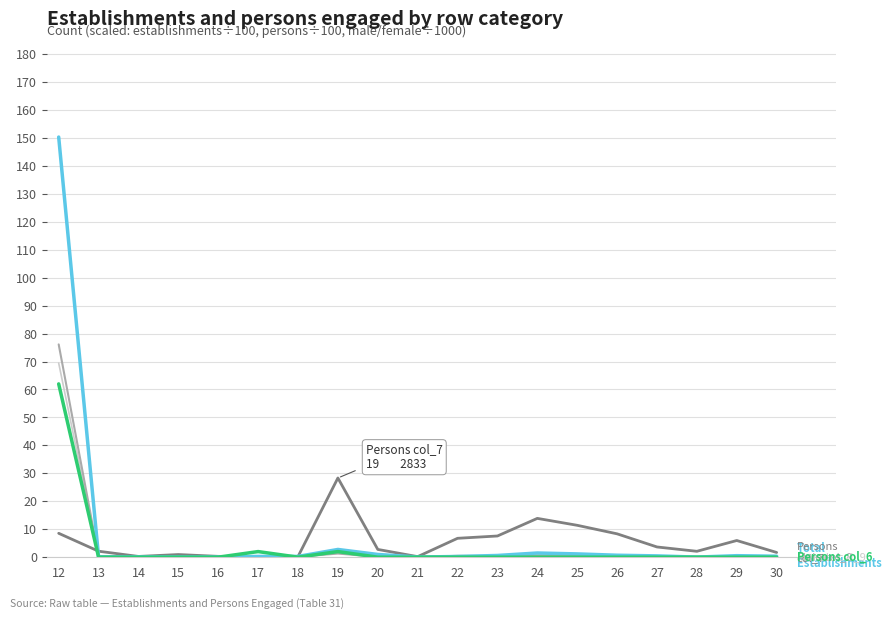

What is the maximum value shown in the chart?

150.3